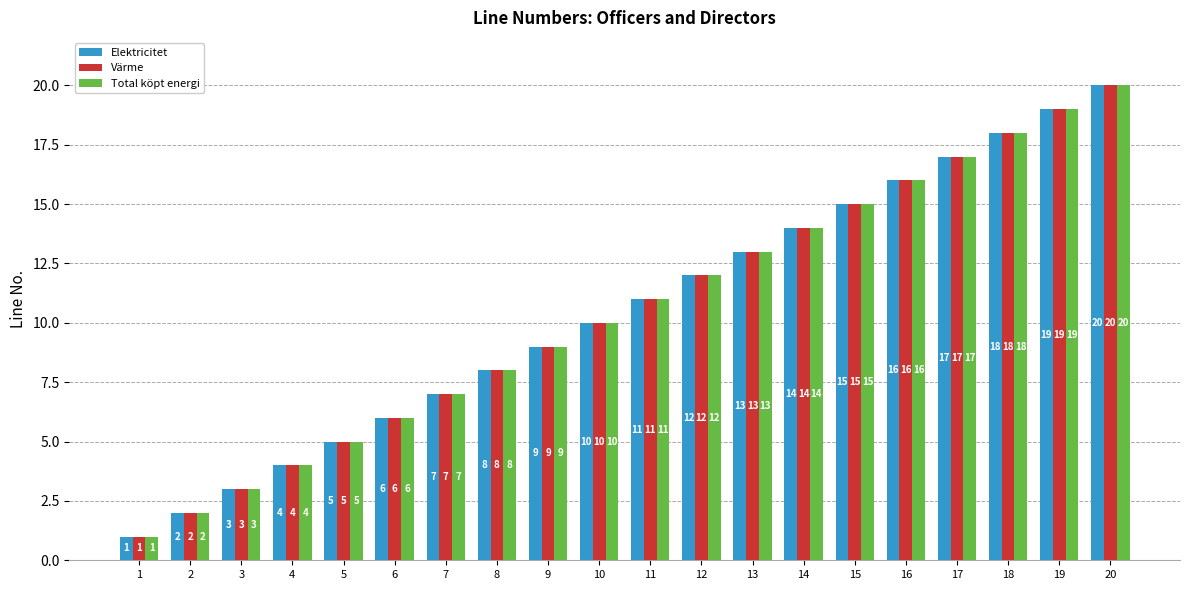

What is the total value across all series at 13?

39